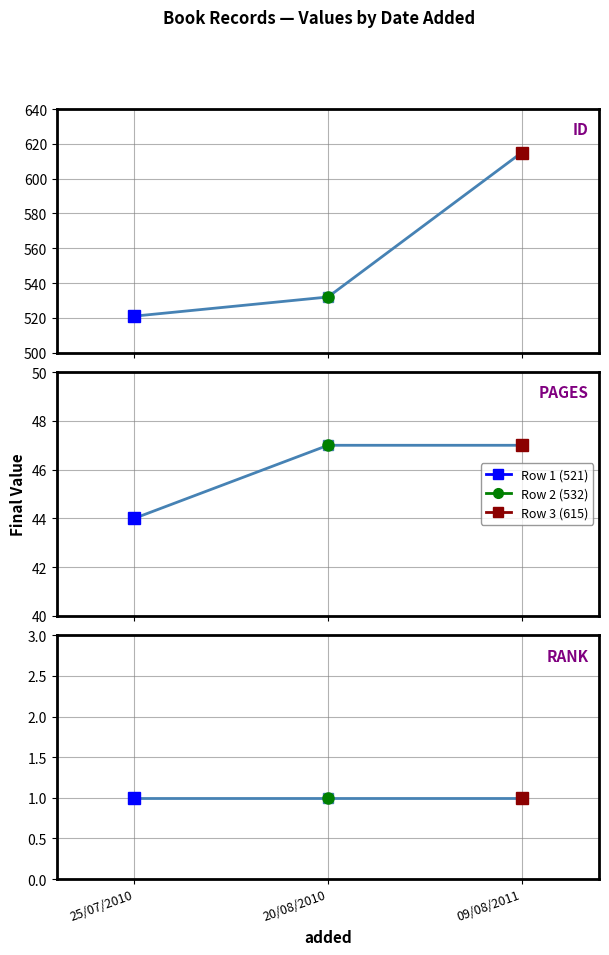

What is the label of the 3rd point from the right?

25/07/2010